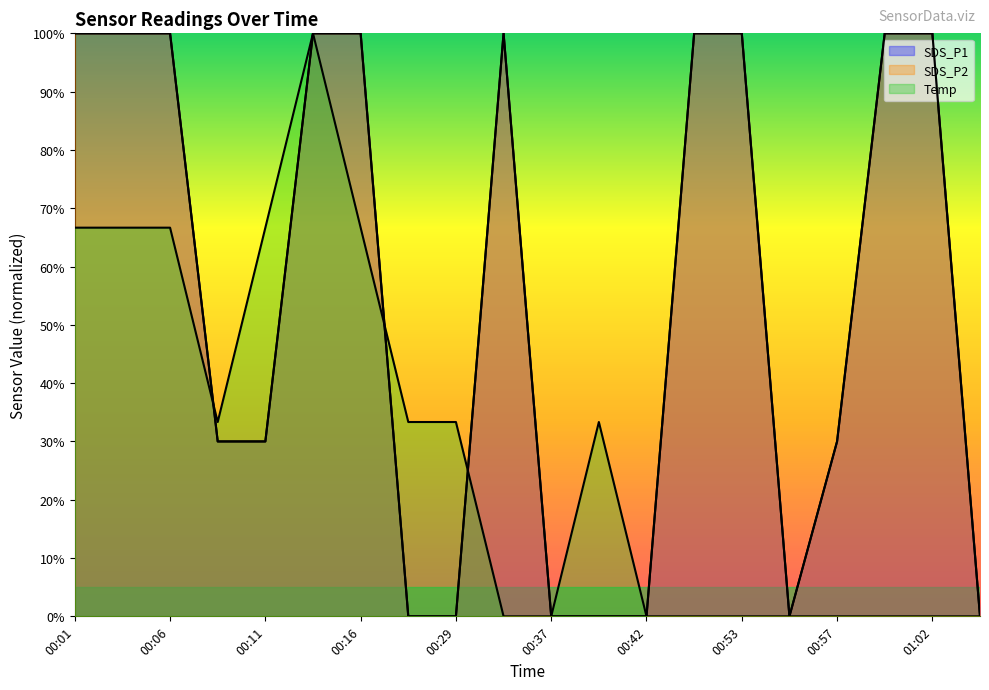

What is the average value of the SDS_P2 series?

0.5